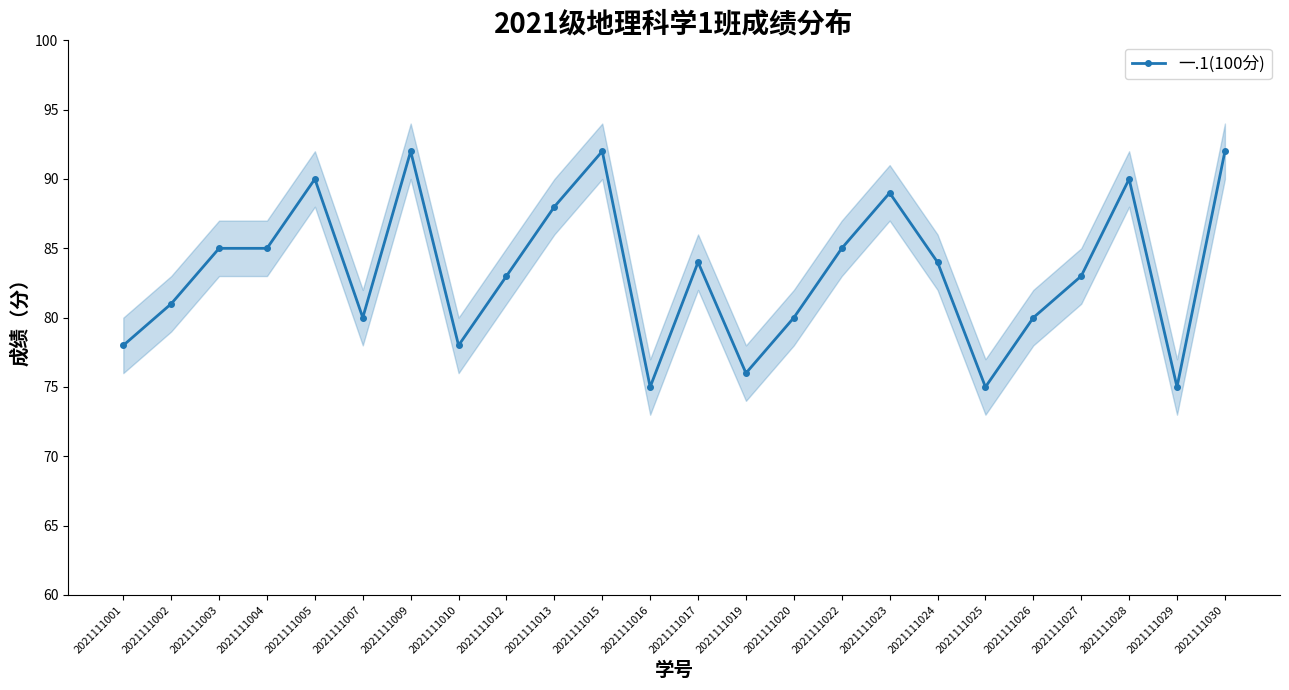

Where does the data first go above 84?

2021111003